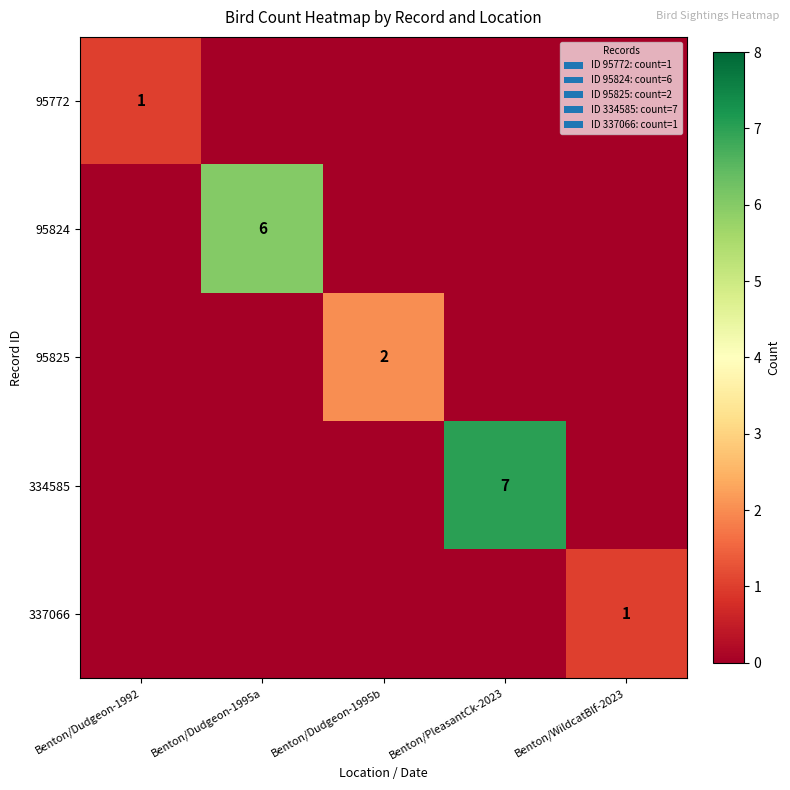

What is the total value across all series at Benton/Dudgeon-1995a?

6